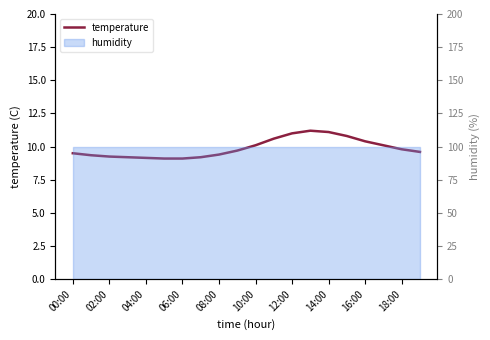

What is the change in value from 04:00 to 10:00?

+0.9